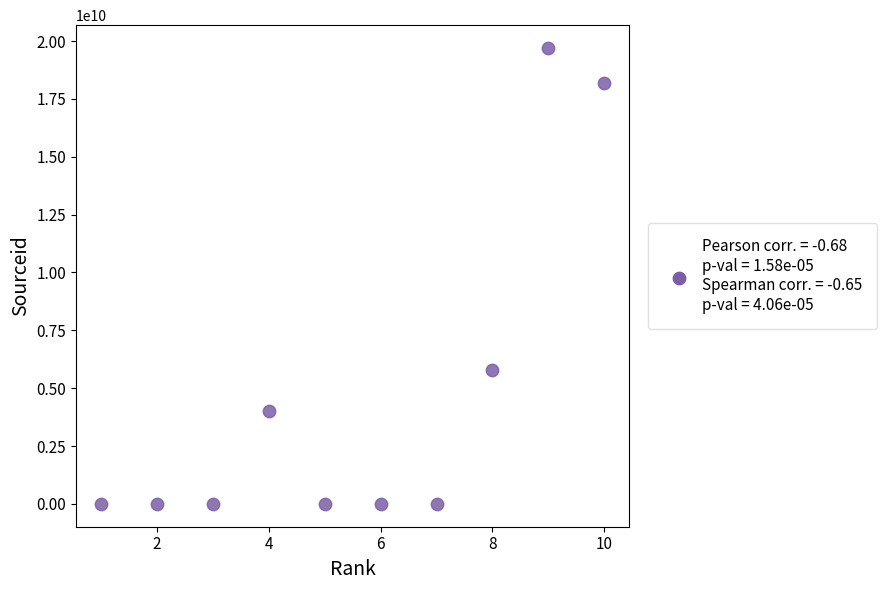

What is the range of Y values (max minus min)?

19700155569